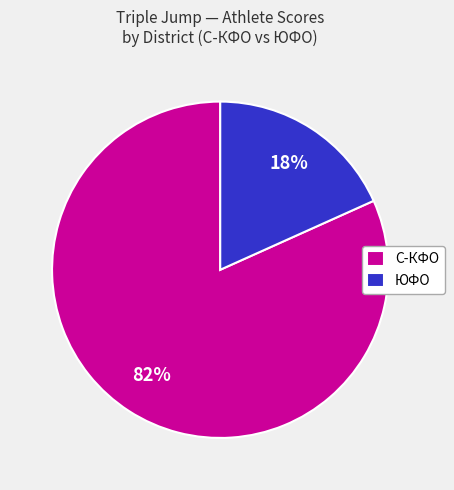

Do С-КФО and ЮФО together represent more than half of the pie?

Yes